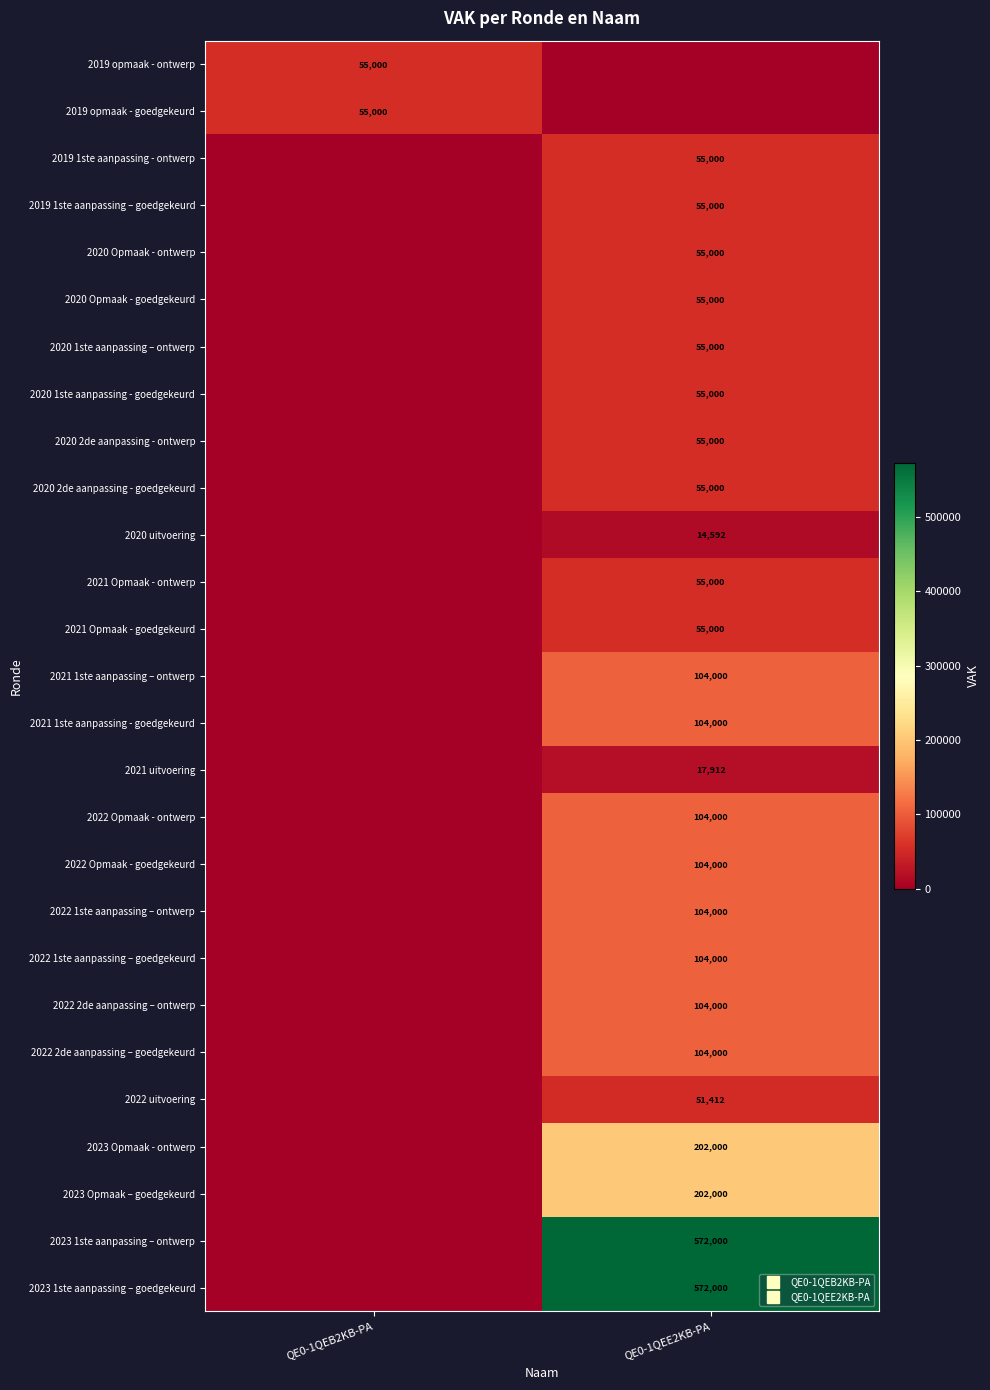

The 2022 1ste aanpassing – ontwerp series shows 47678 at QE0-1QEE2KB-PA. True or false?

False